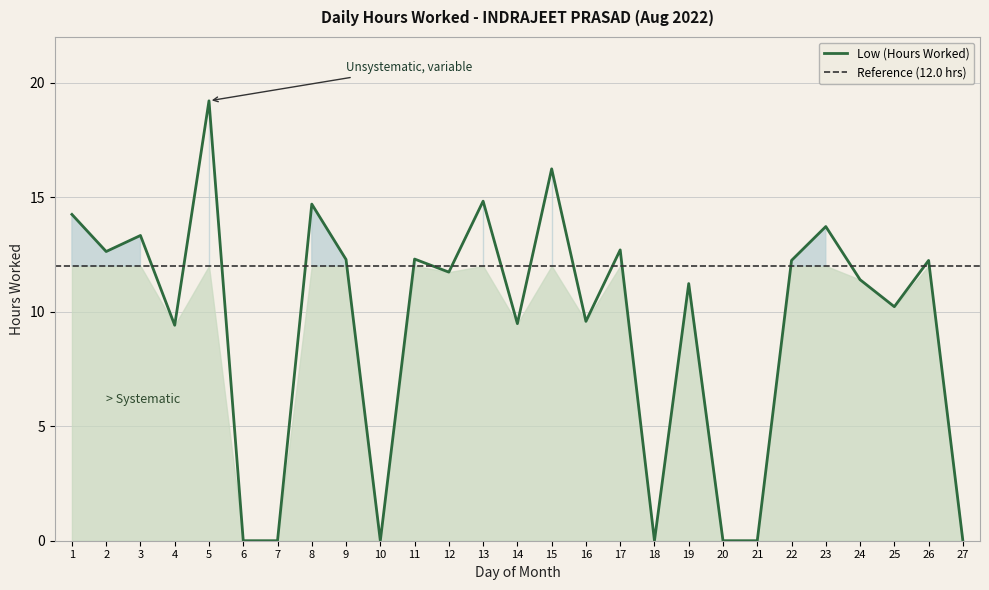

The value at 13 is 14.8. True or false?

True